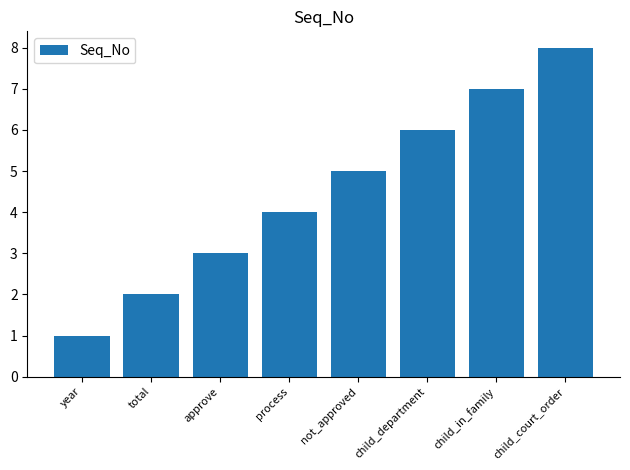

What is the difference between the values at approve and year?

2